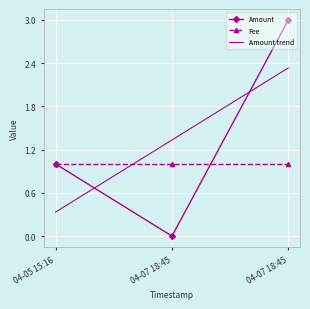

What are all the series names shown in the legend?

Amount, Fee, Amount trend